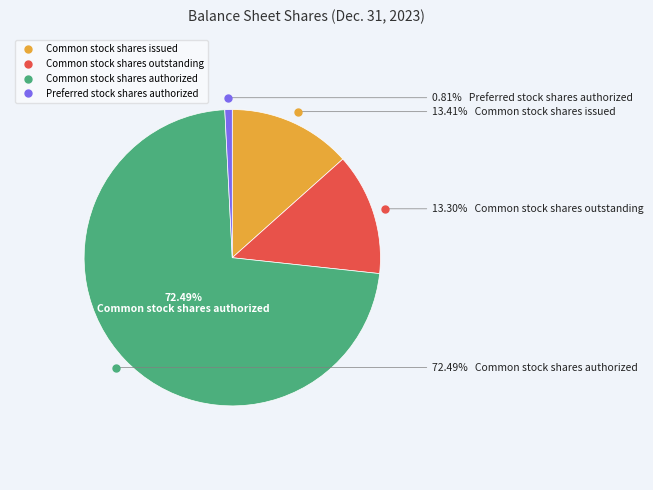

Combined, what portion of the pie is Common stock shares outstanding and Preferred stock shares authorized?

14.1%